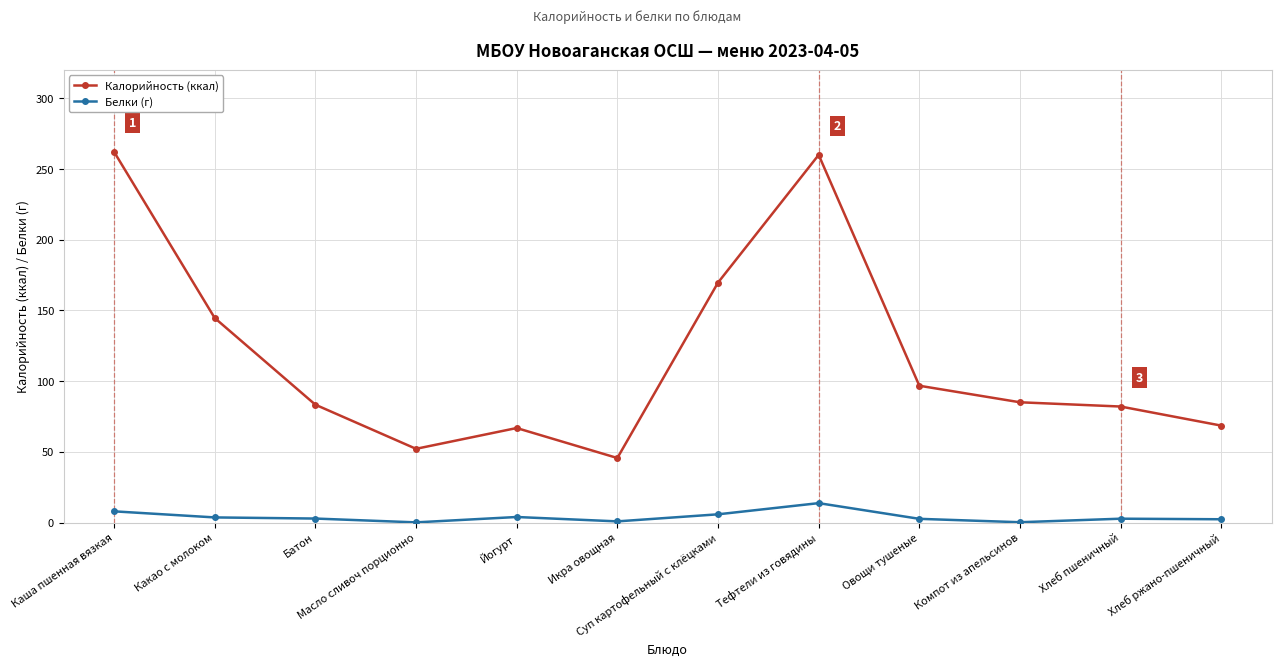

What are all the series names shown in the legend?

Калорийность (ккал), Белки (г)